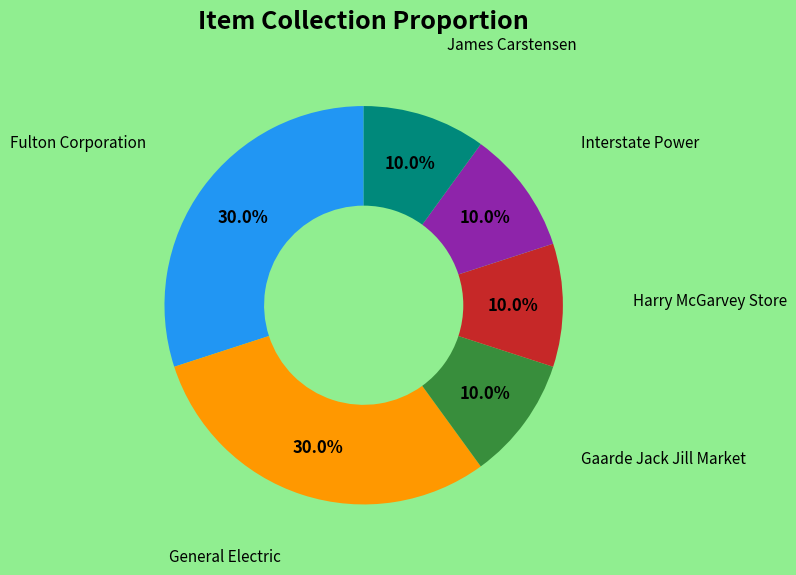

Is there any slice that represents more than half of the pie?

No